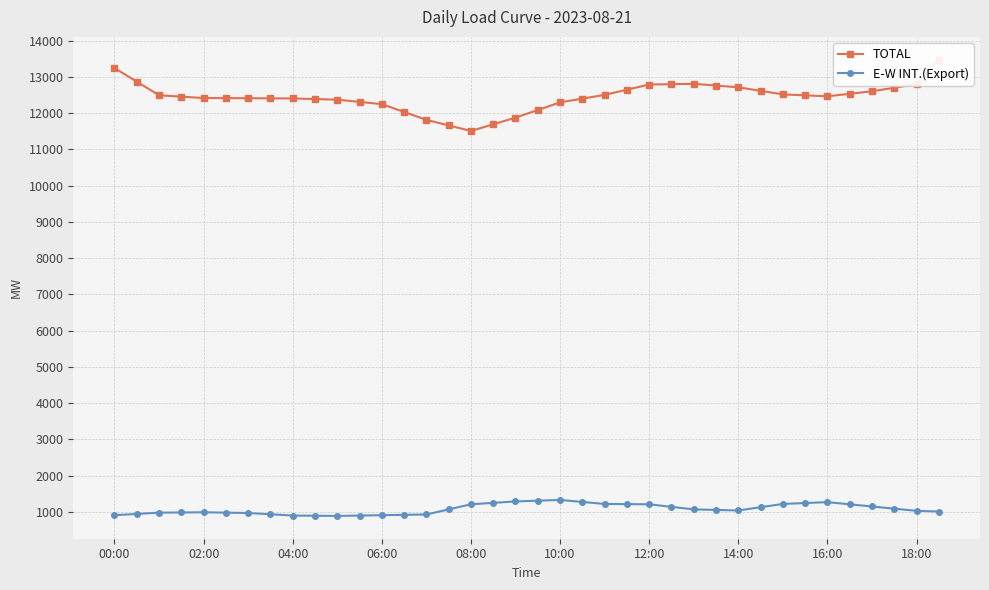

What is the lowest value of the E-W INT.(Export) series?

890